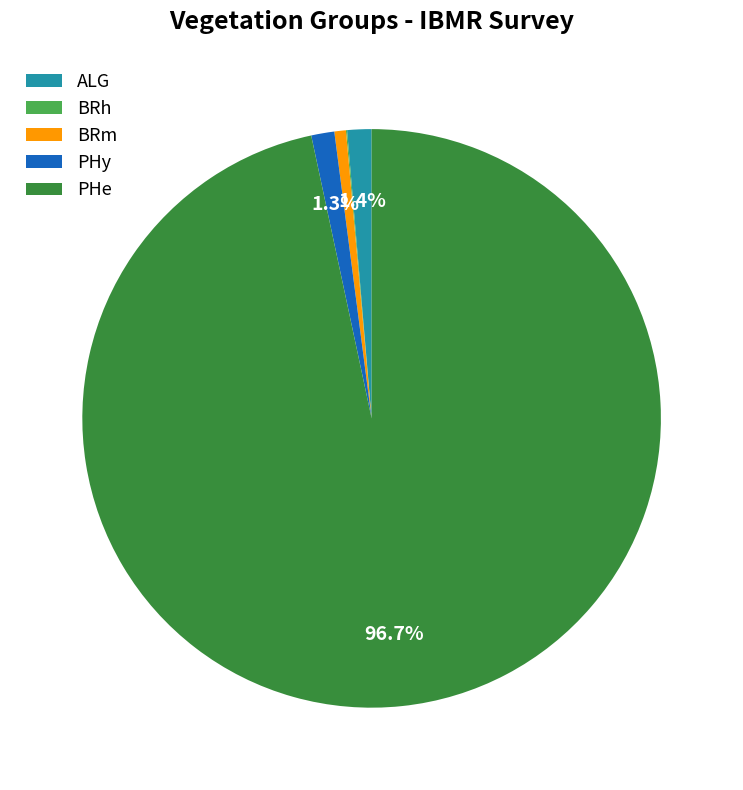

Does any single category account for the majority?

Yes